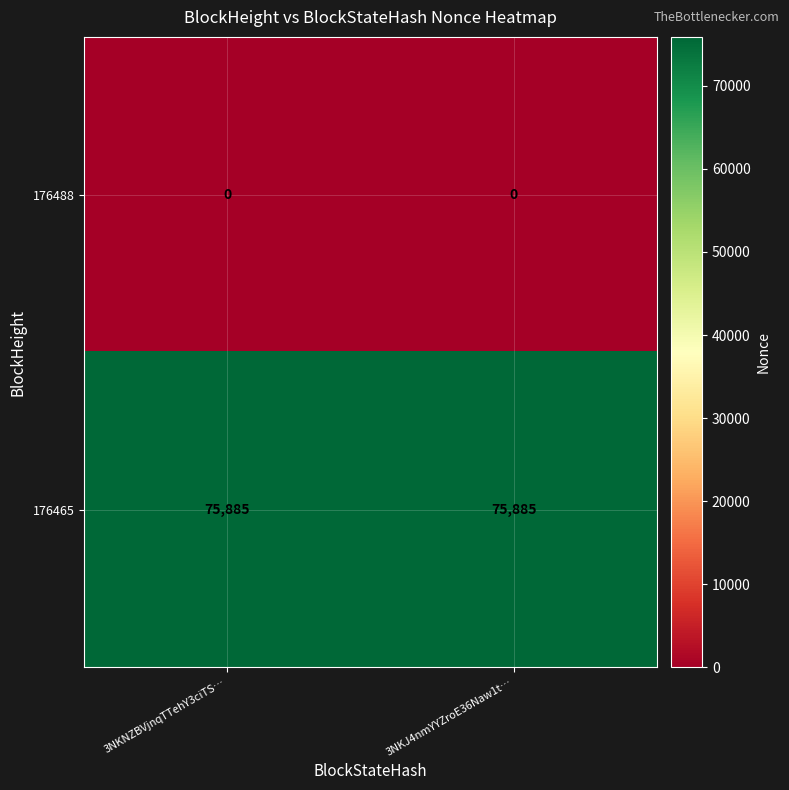

Which series has the largest total across all categories?

176465